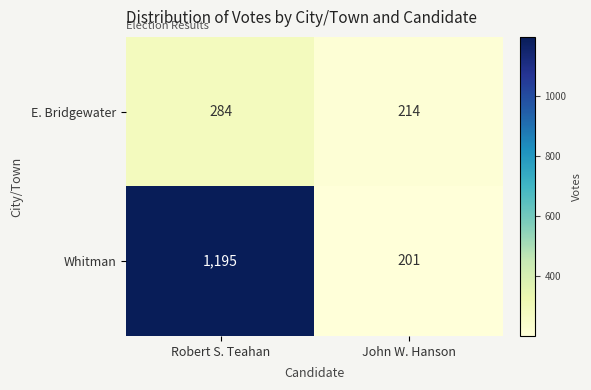

What is the sum of all E. Bridgewater values?

498